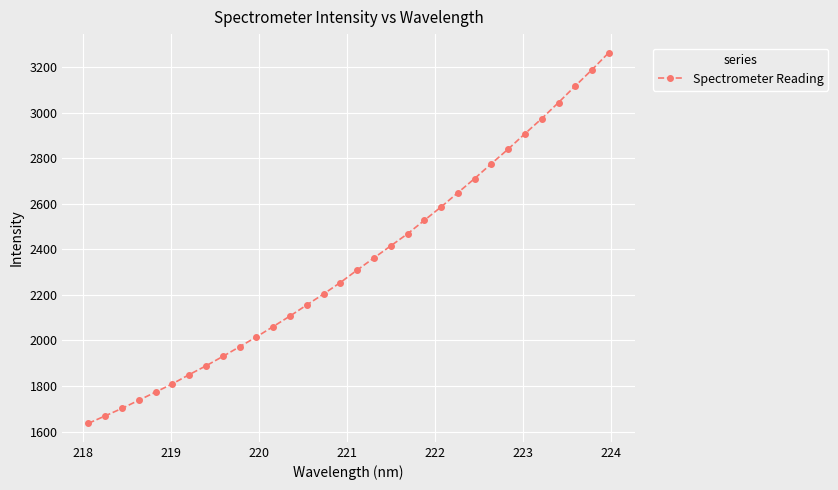

Does the chart display data point markers on the line(s)?

Yes